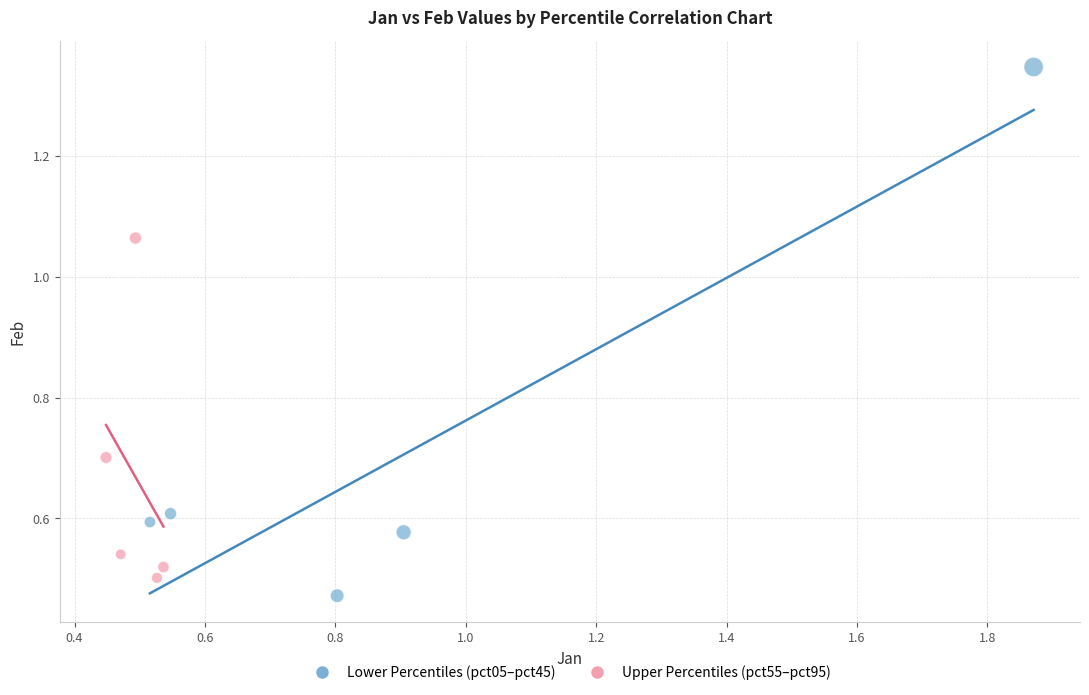

Which series has the widest spread of Y values?

Lower Percentiles (pct05–pct45)